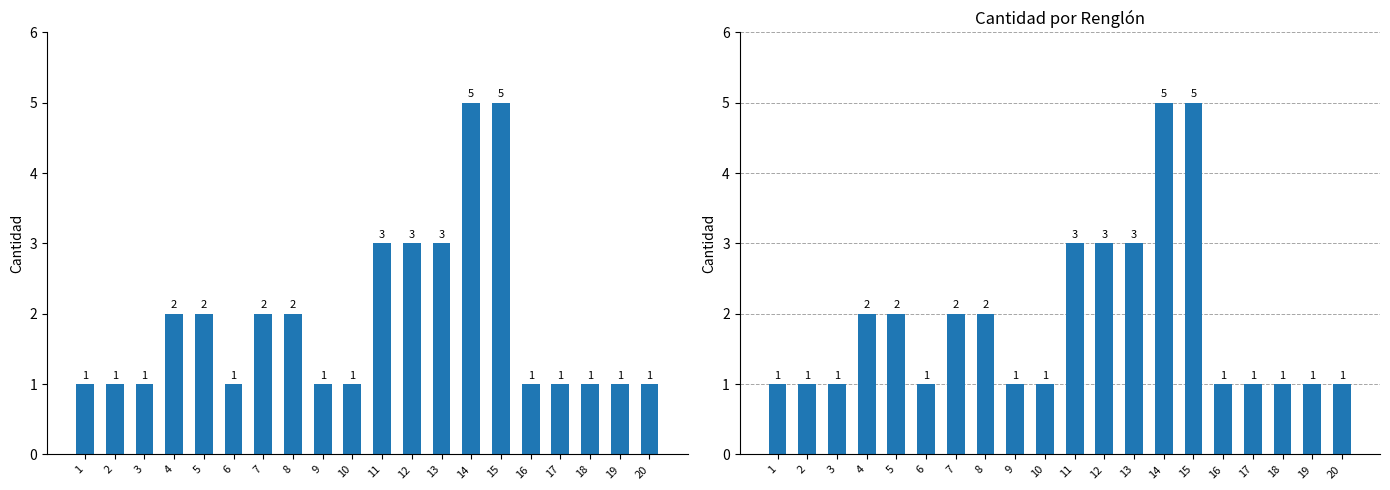

What is the value of the 18th bar from the left?

1